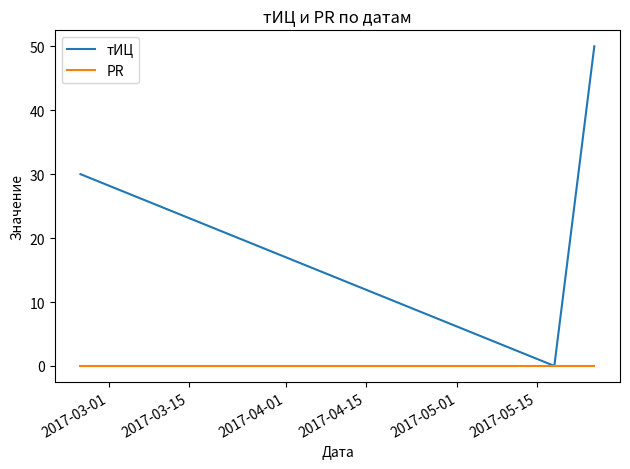

Rank the series by their maximum value, from lowest to highest.

PR, тИЦ